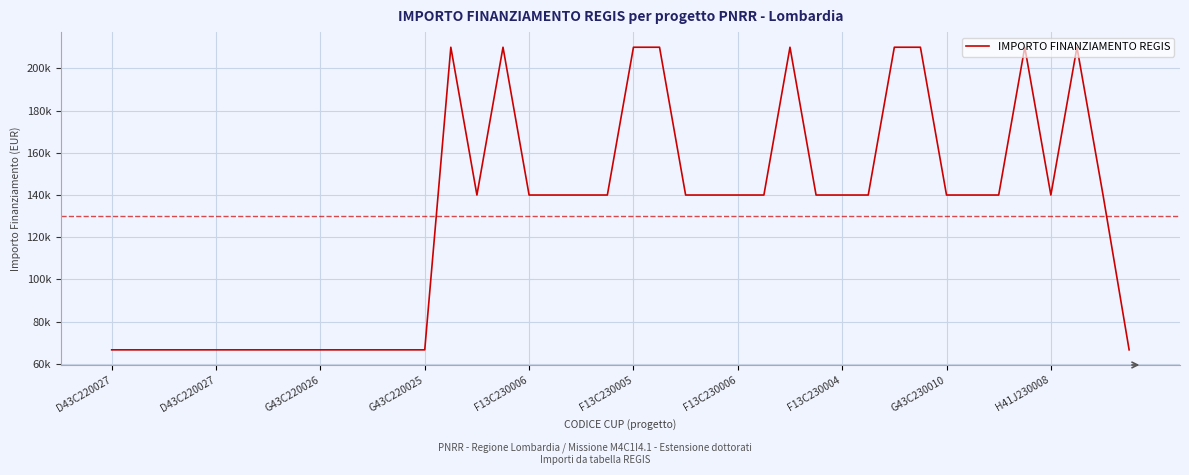

At which category does the data reach its first local peak?

13